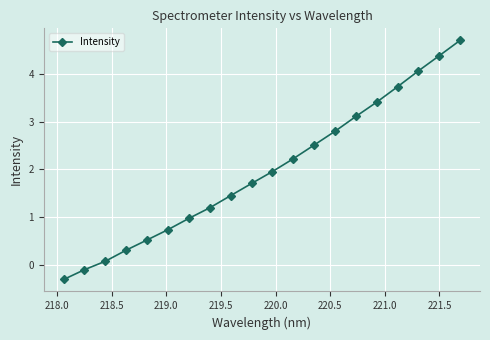

What is the smallest value displayed?

-0.3